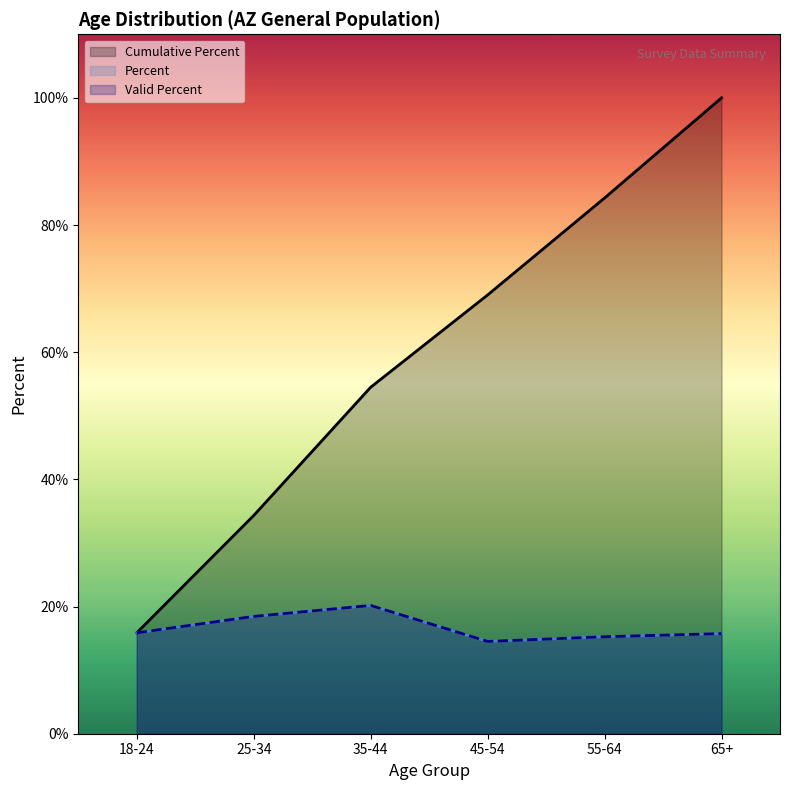

True or false: Percent has a value of 21.7 at 18-24.

False